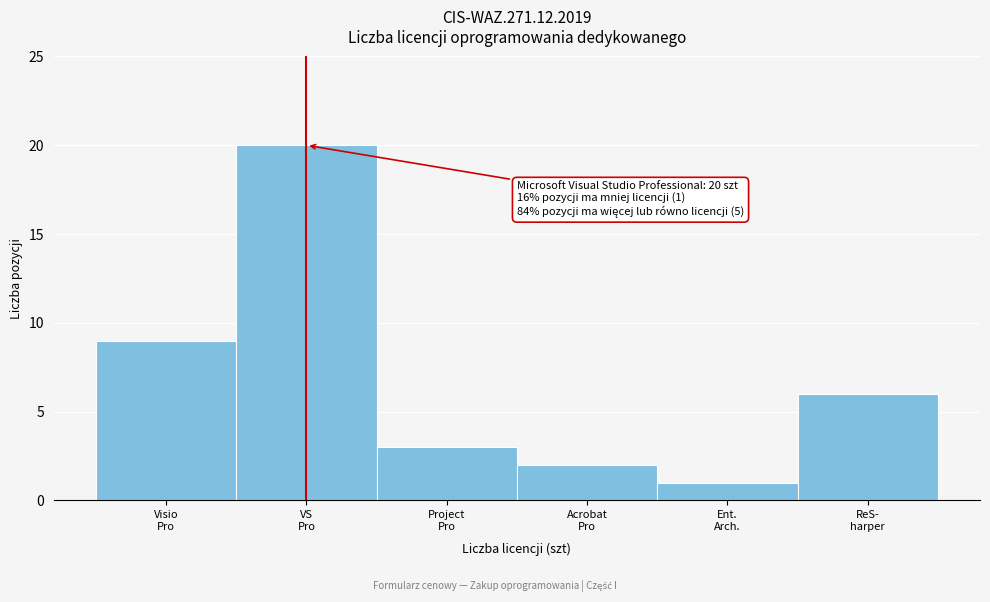

Reading left to right, transcribe all the data shown in this chart.

9	20	3	2	1	6